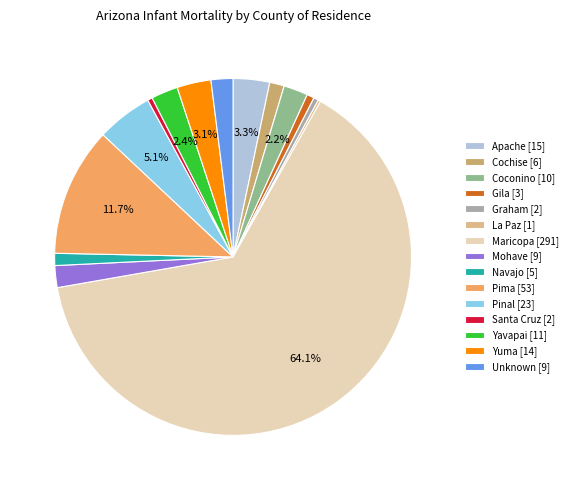

Which slice is the smallest?

La Paz